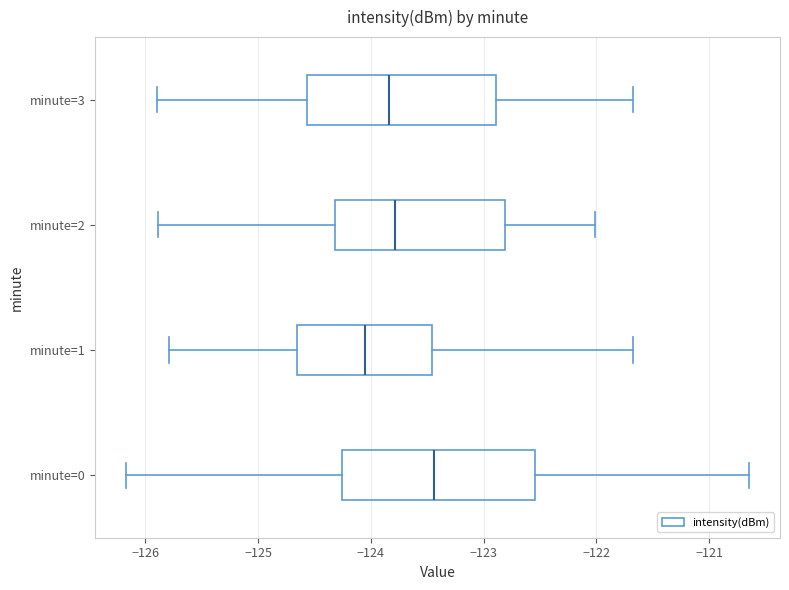

Which box's median line is the furthest to the right?

minute=0